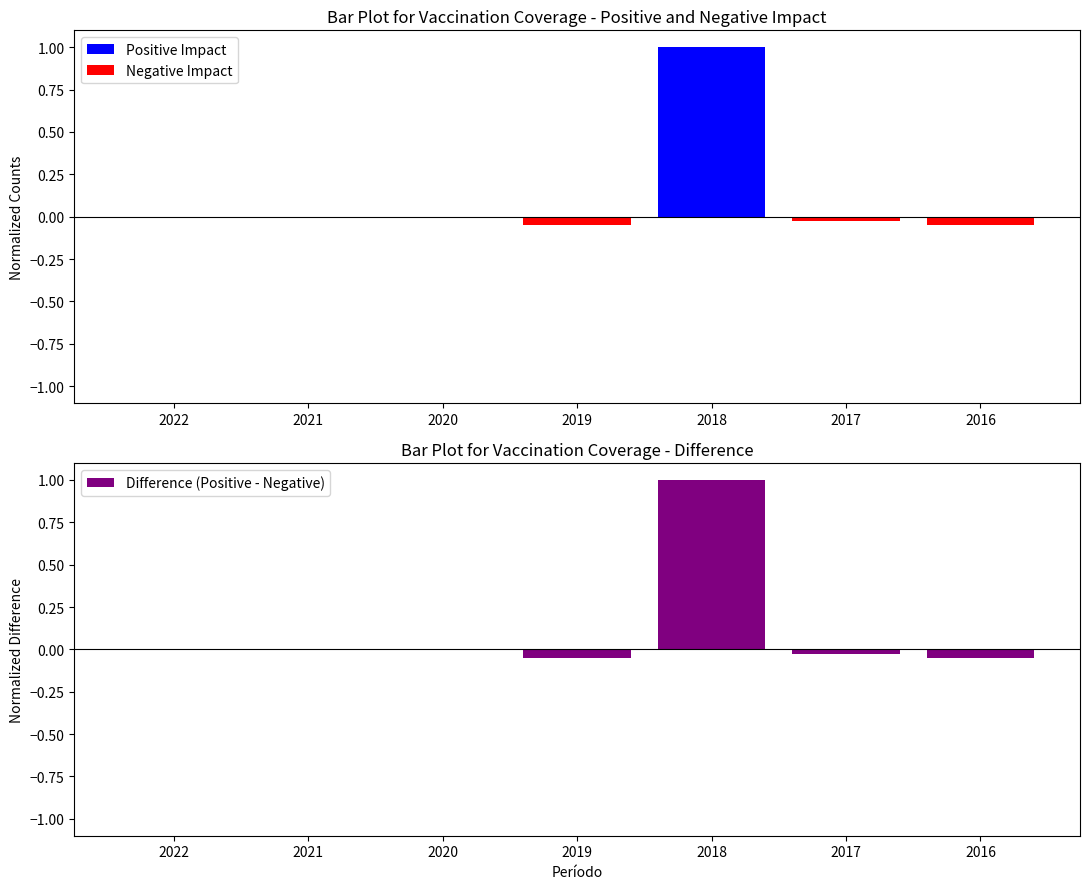

The value of Negative Impact at 2018 is 0.0. True or false?

False